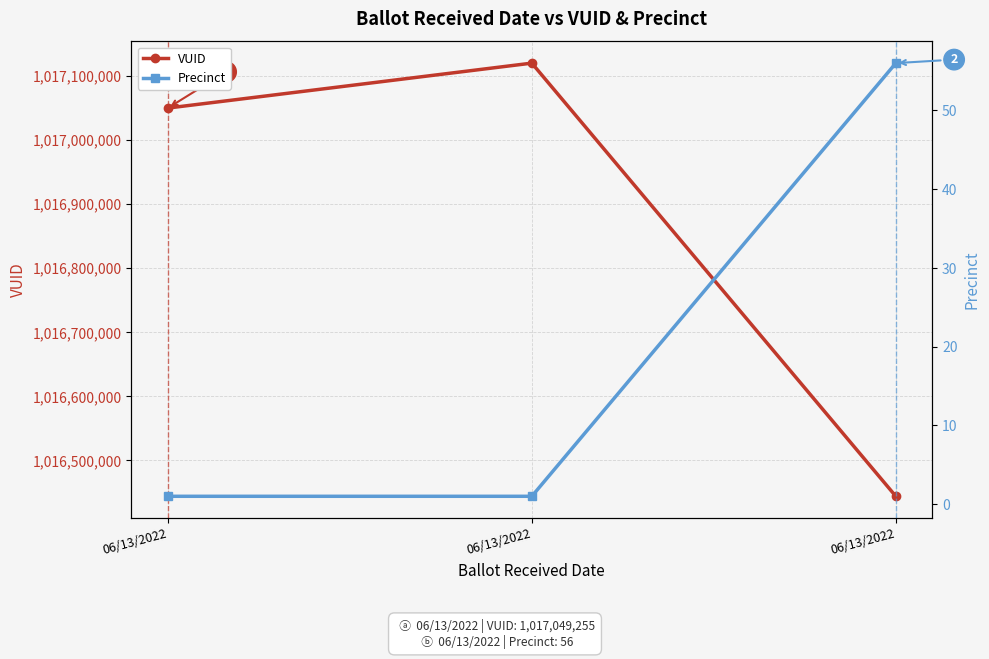

Rank the series by their average value, from lowest to highest.

Precinct, VUID